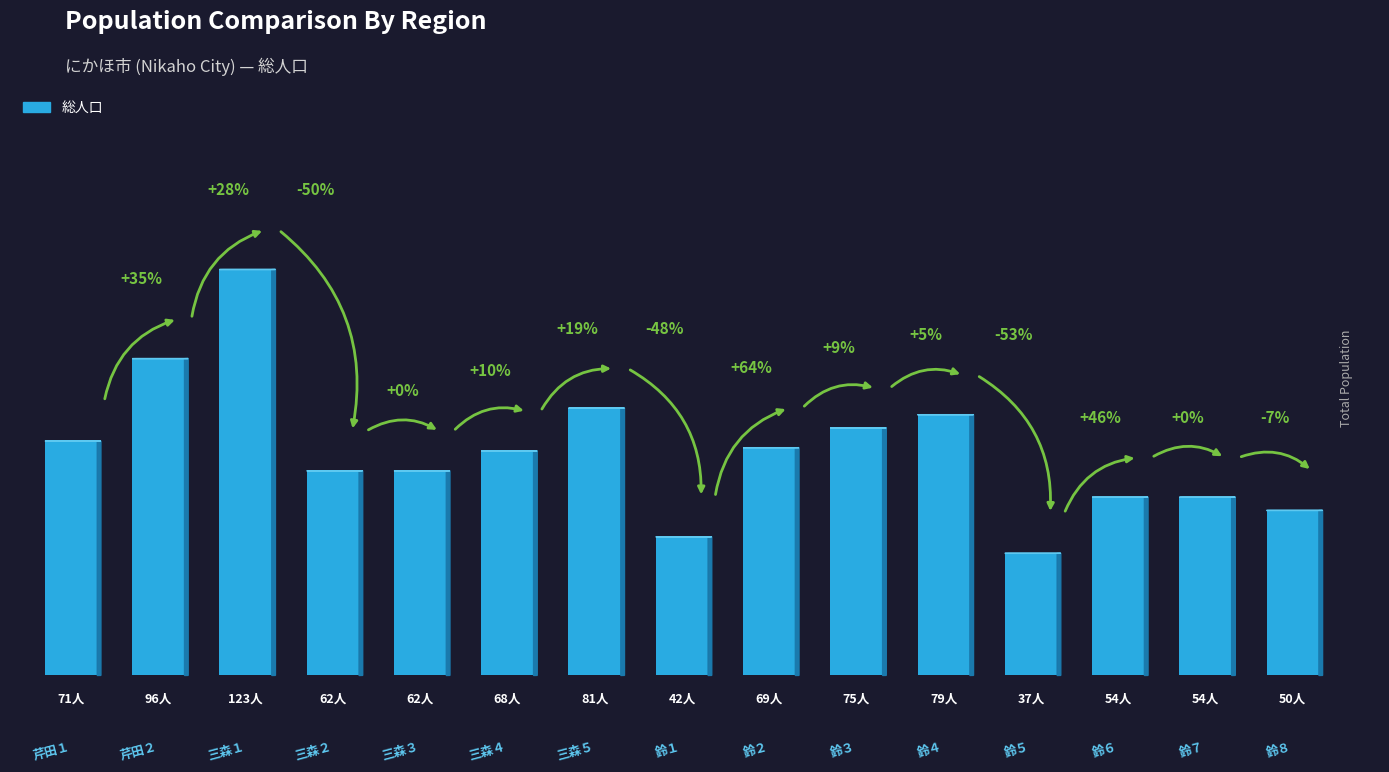

What is the greatest value displayed?

123